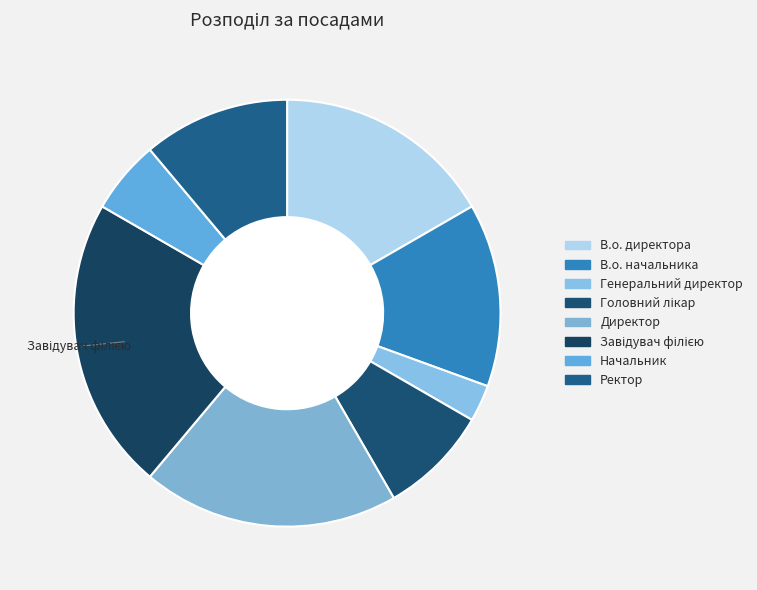

Which slice is the smallest?

Генеральний директор